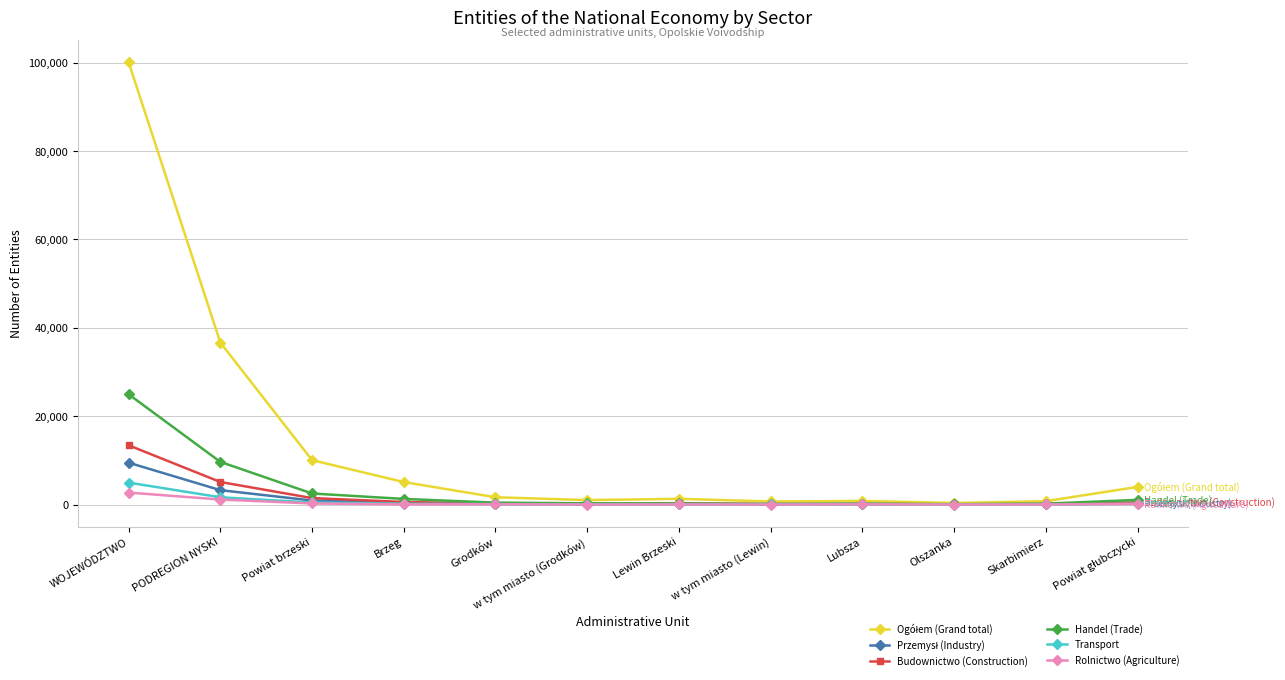

What is the label of the 9th point from the left?

Lubsza